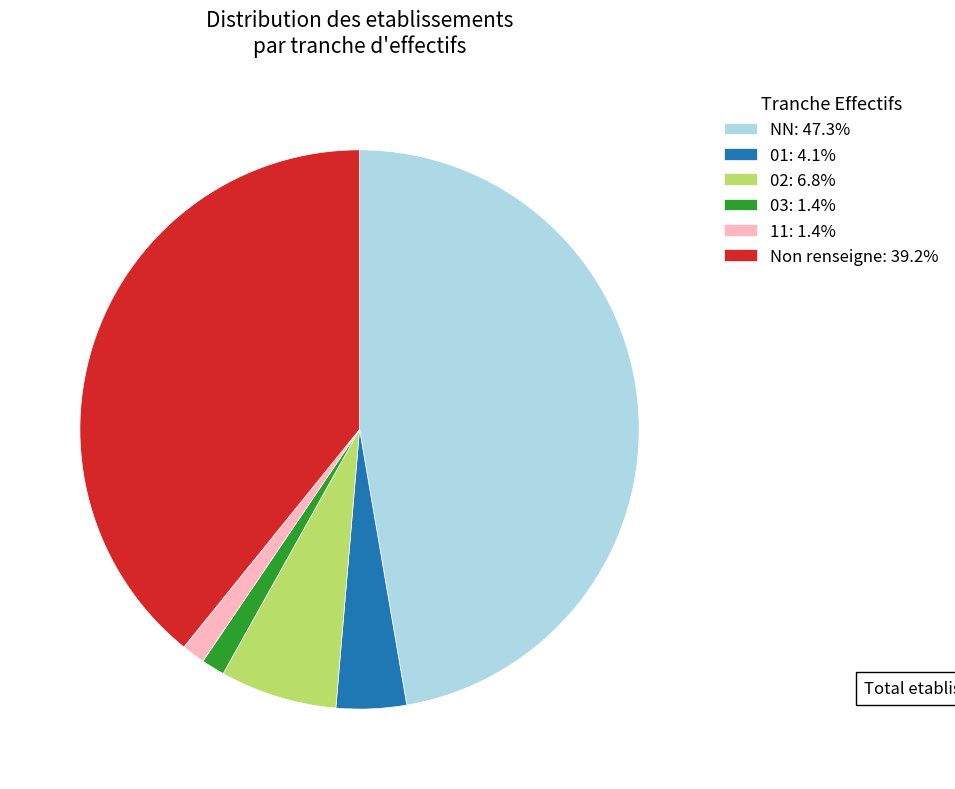

How many slices are in this pie chart?

6